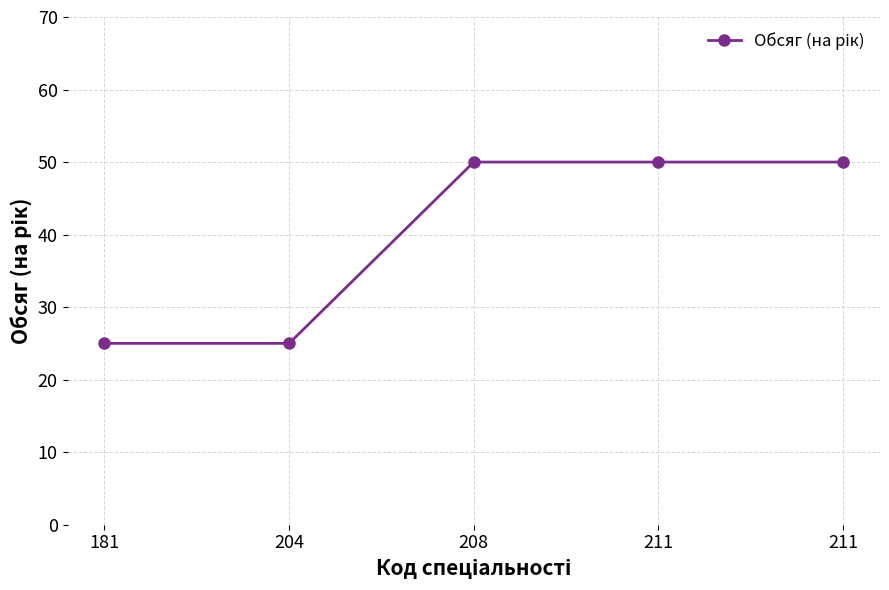

Is it true that the value at 181 is 10?

False